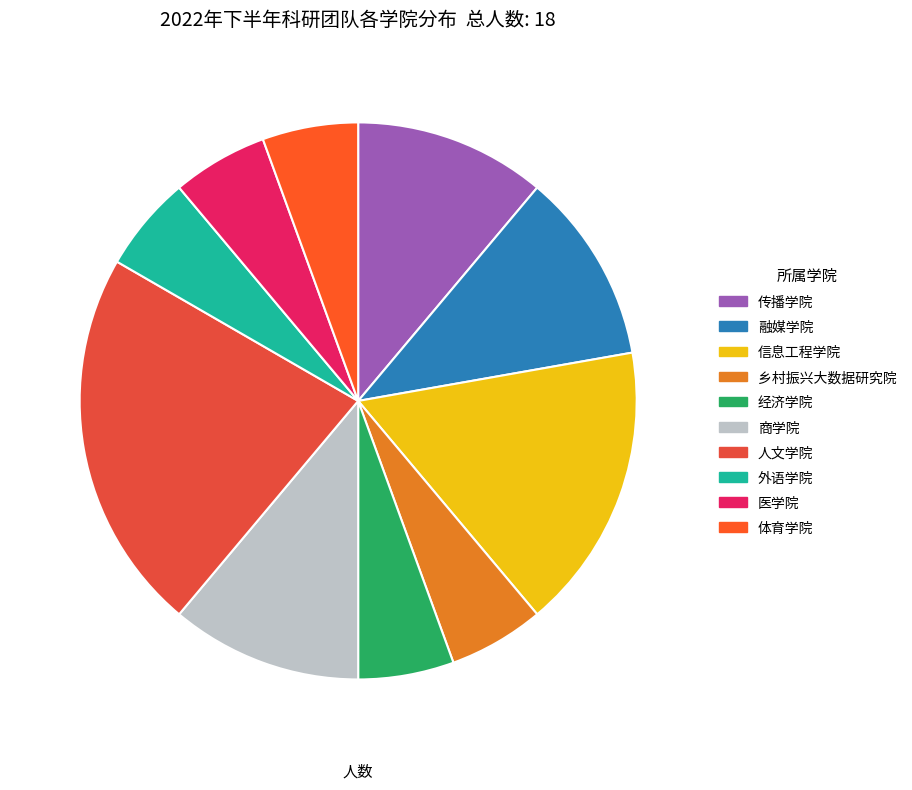

Does any single category account for the majority?

No